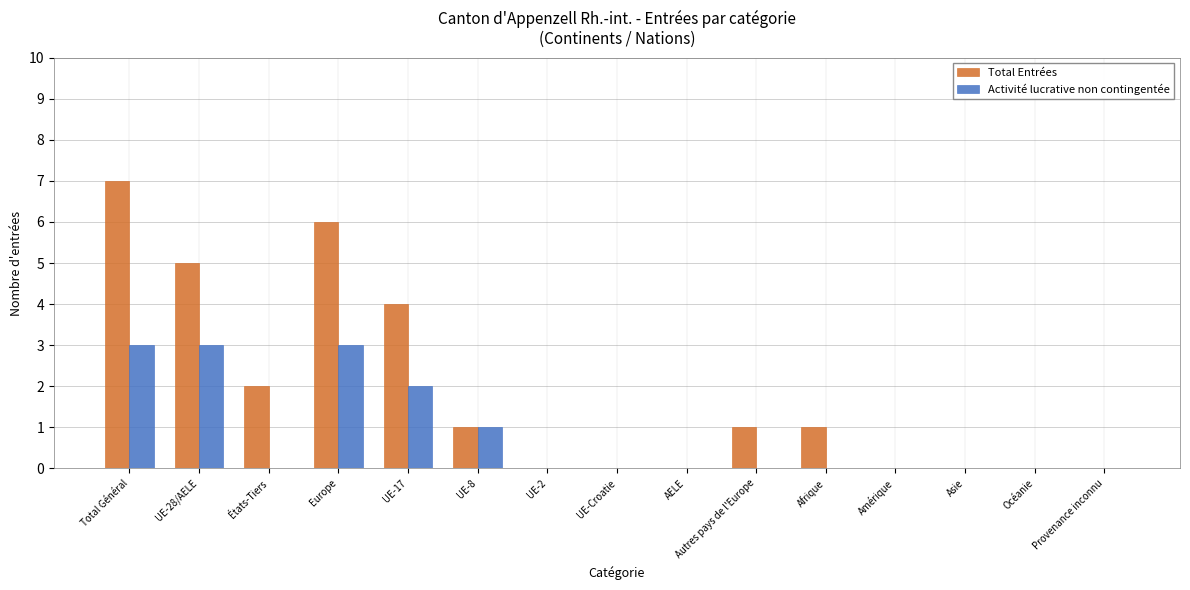

The Total Entrées series shows 4 at Asie. True or false?

False